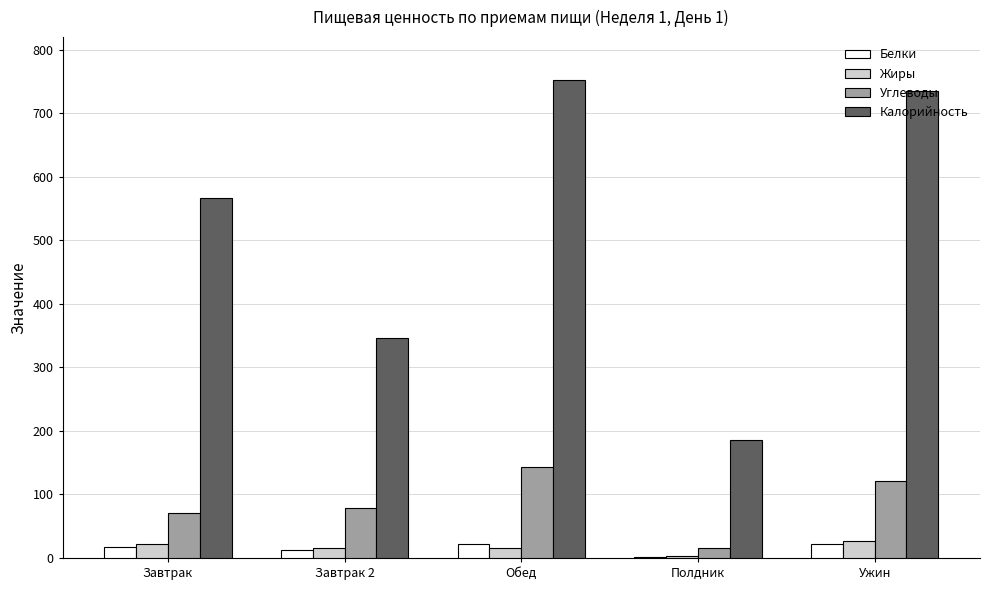

Which series has the widest spread of values?

Калорийность